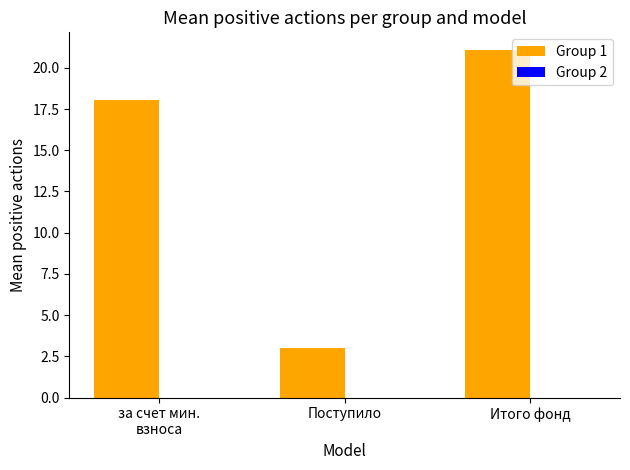

What is the ratio of the value at Итого фонд to the value at Поступило?

7.0